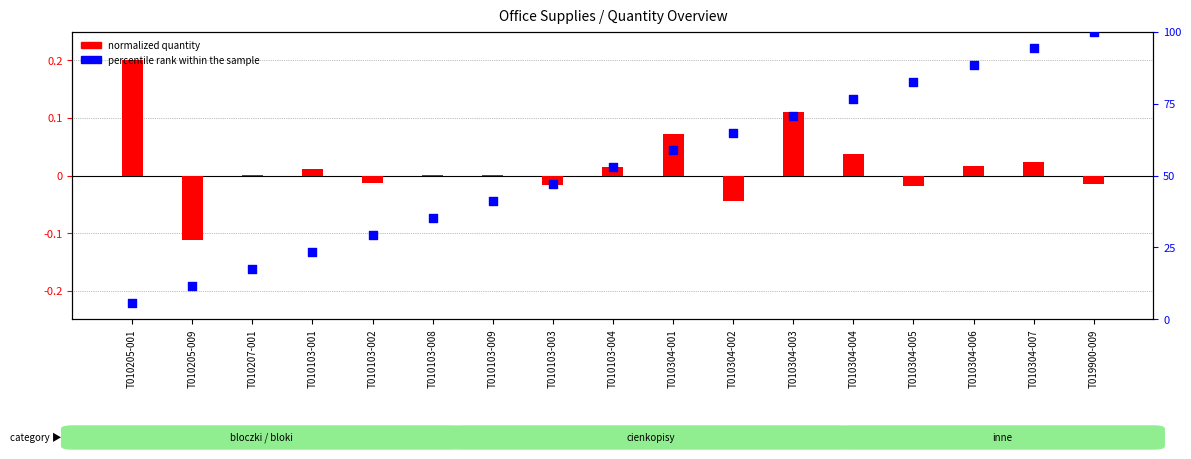

Which series has the widest spread of Y values?

percentile rank within the sample